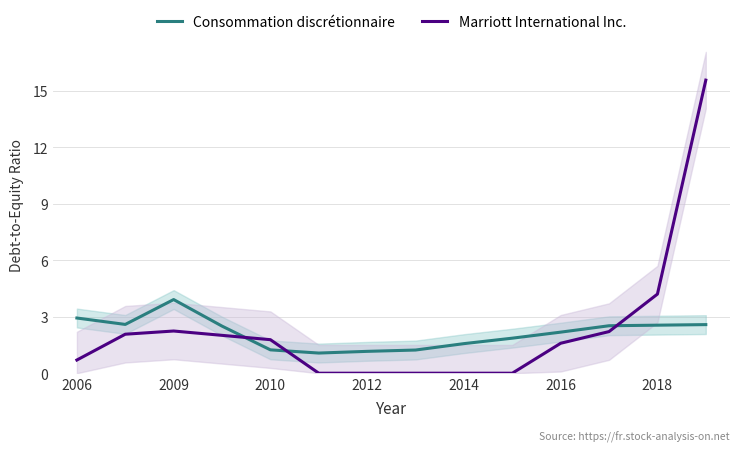

What position from the left is 2009?

3